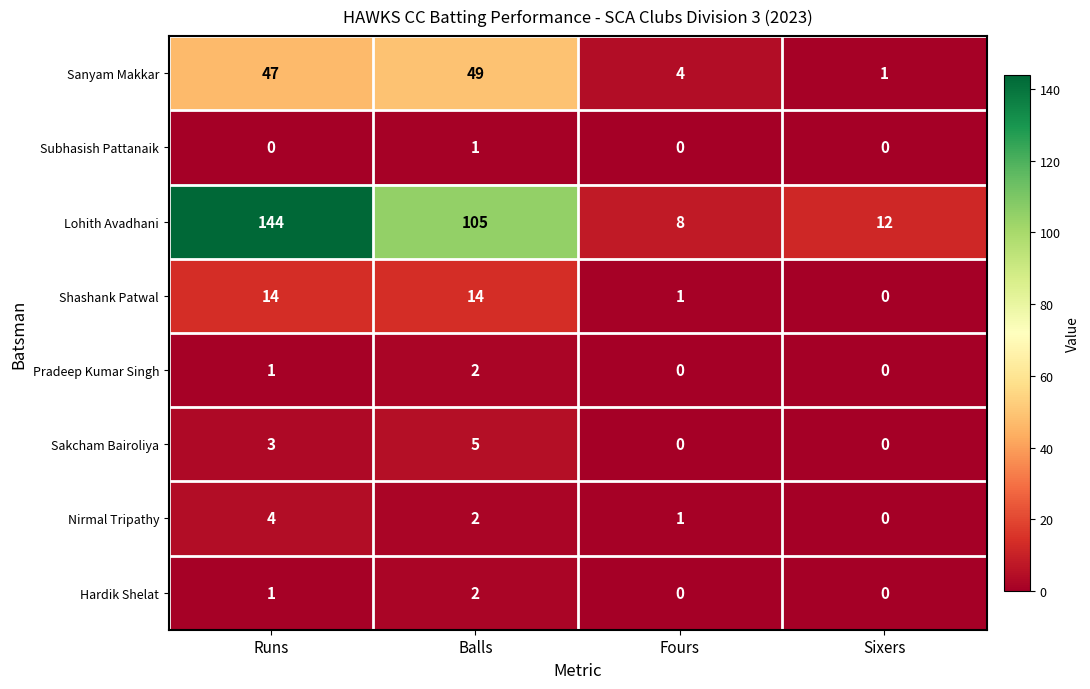

What is the total value across all series at Balls?

180